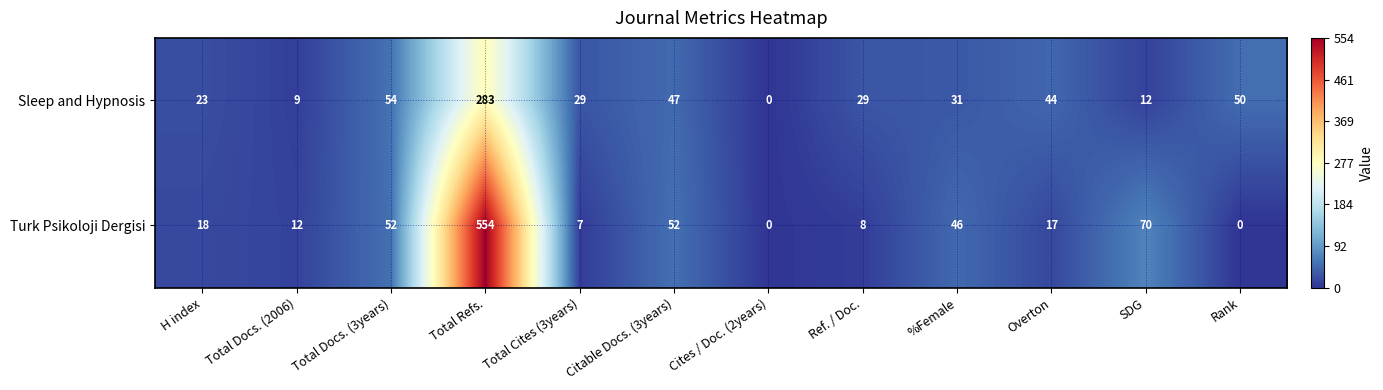

How many distinct data groups are displayed?

2